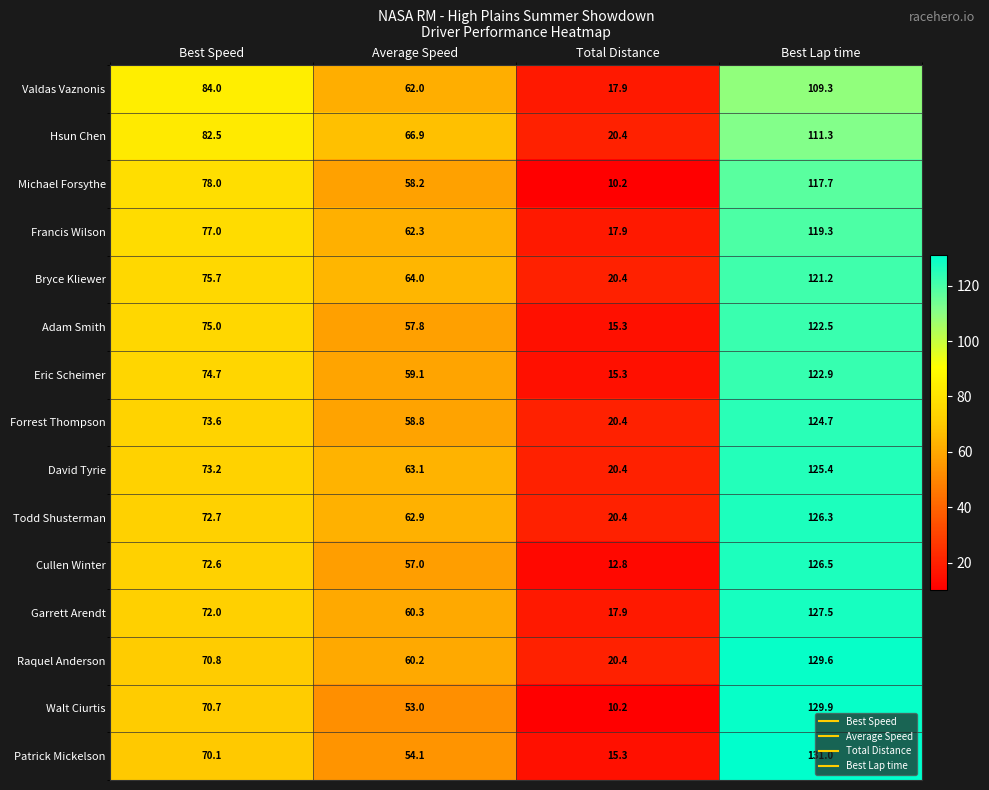

Which series has the widest spread of values?

Walt Ciurtis